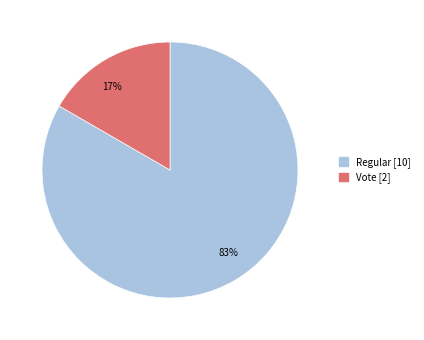

Which slice represents more than half of the pie?

83%